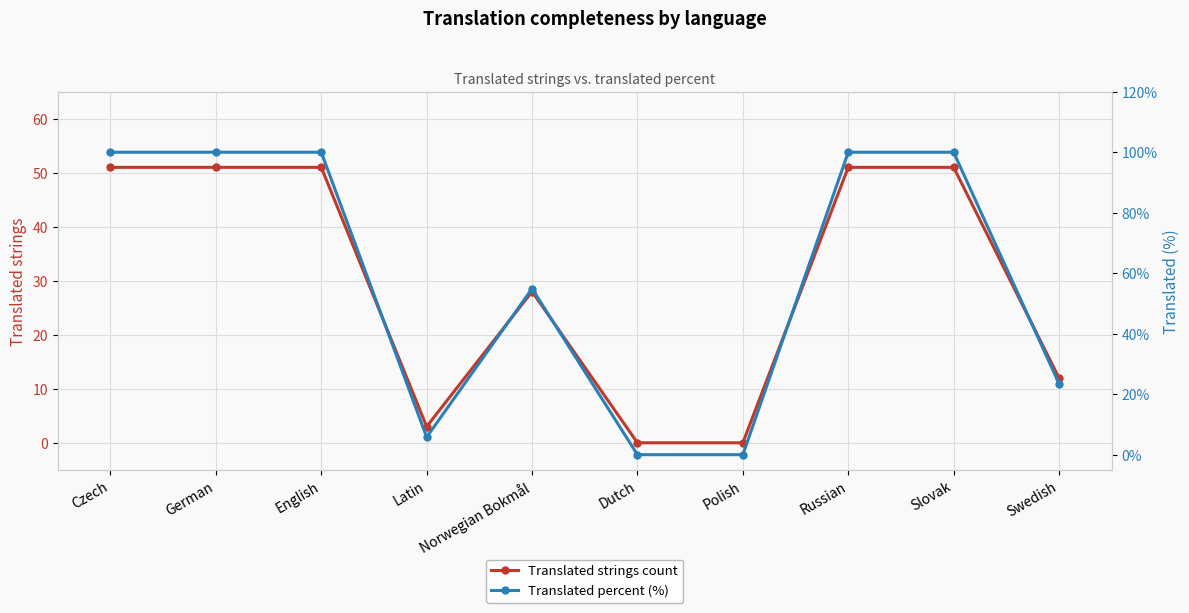

Reading left to right, list all the values displayed in this chart.

Translated strings count: Czech=51.0	German=51.0	English=51.0	Latin=3.0	Norwegian Bokmål=28.0	Dutch=0.0	Polish=0.0	Russian=51.0	Slovak=51.0	Swedish=12.0
Translated percent (%): Czech=100.0	German=100.0	English=100.0	Latin=5.8	Norwegian Bokmål=54.9	Dutch=0.0	Polish=0.0	Russian=100.0	Slovak=100.0	Swedish=23.5